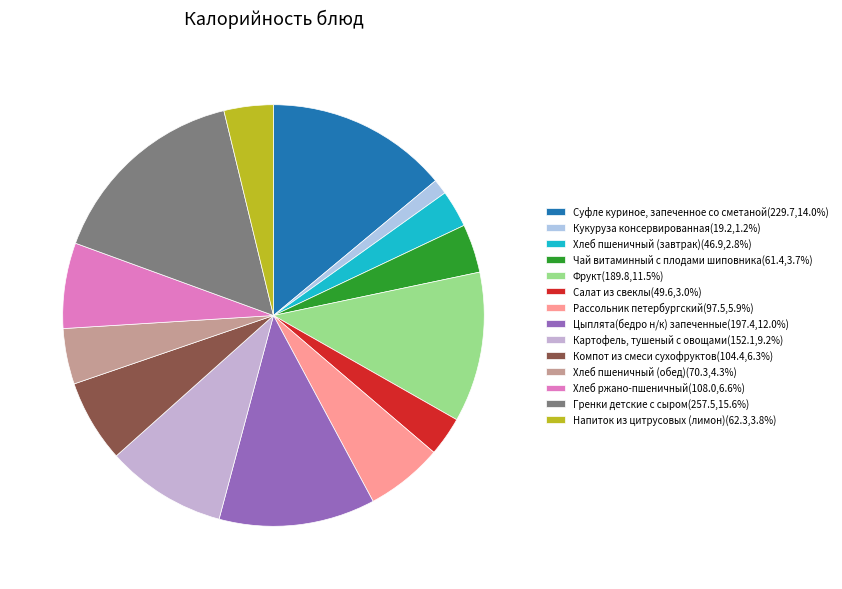

Which category has the biggest portion of the pie?

Гренки детские с сыром